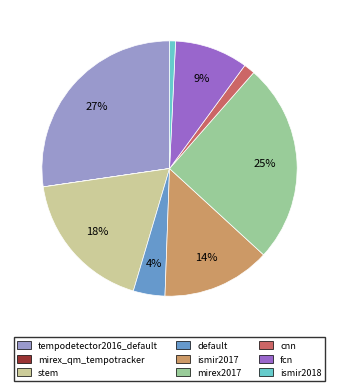

To the nearest percent, what is the average slice percentage?

11%